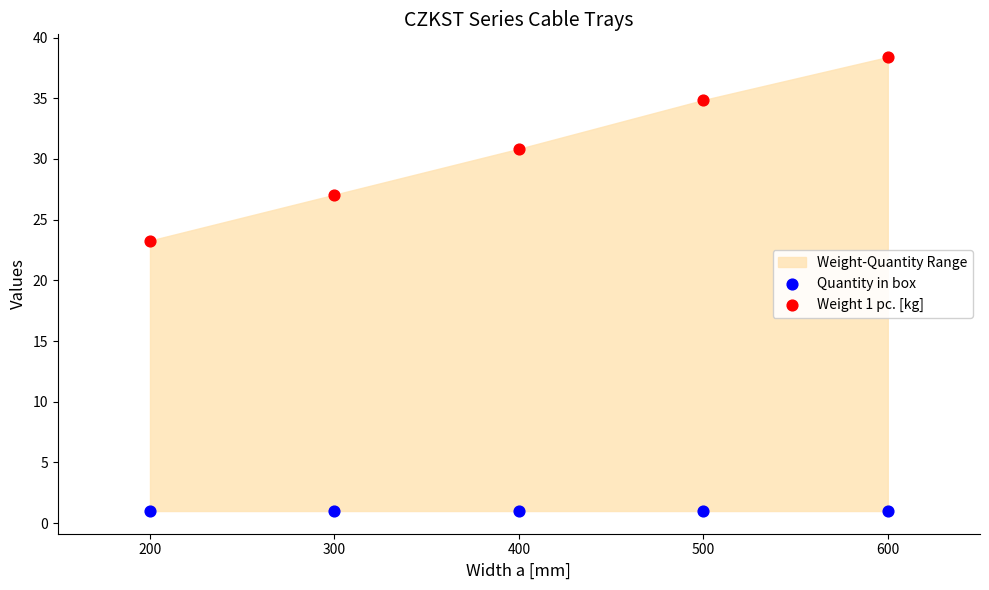

Across all data points, what is the average Y value?

15.9